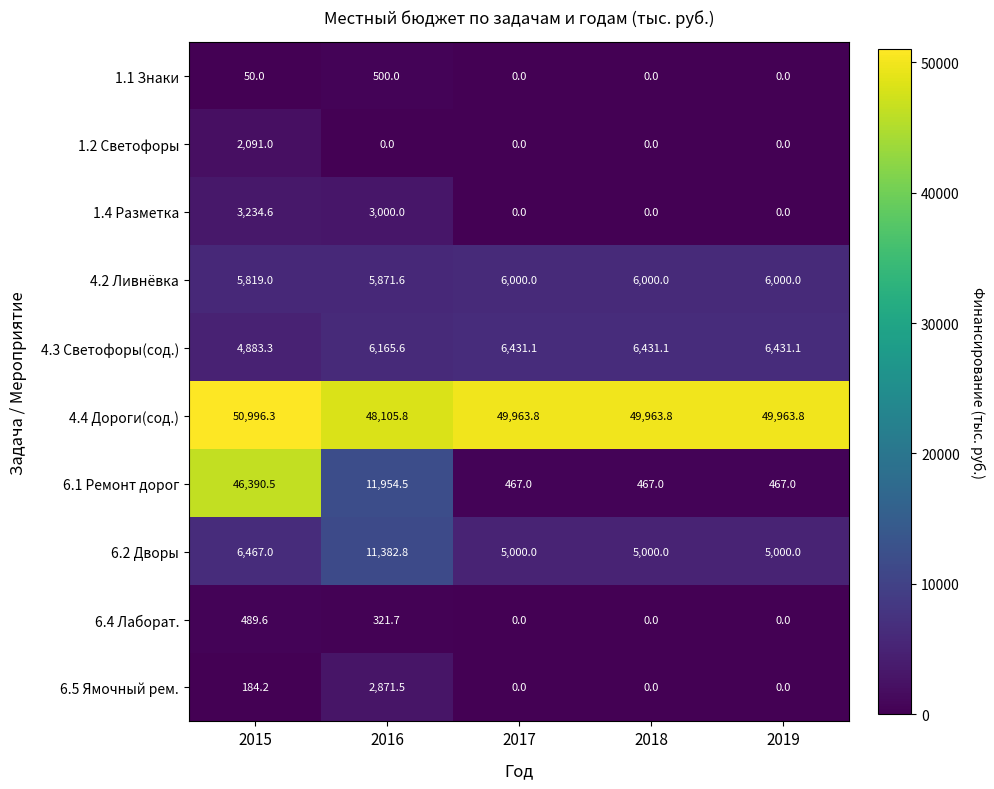

What is the approximate value of 4.2 Ливнёвка at 2016?

5871.6